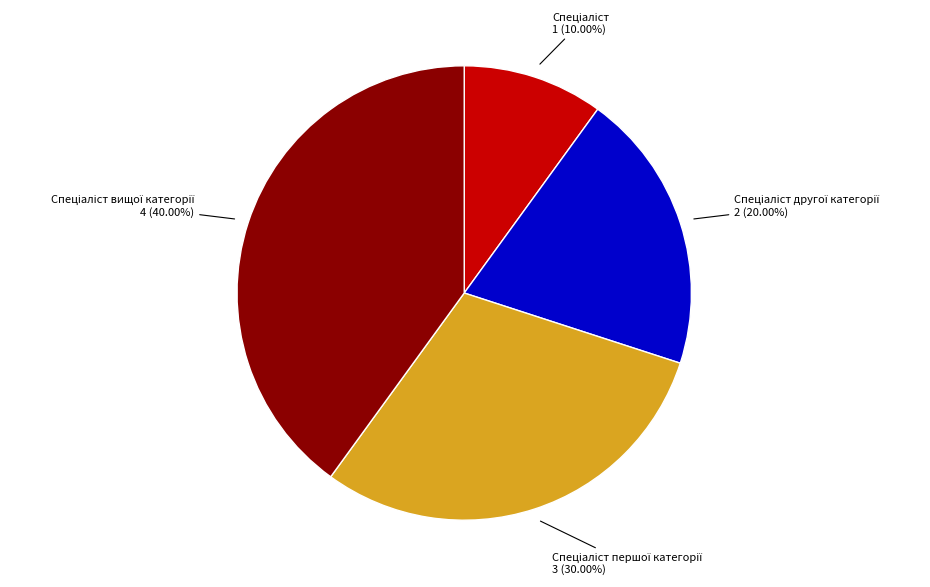

How many segments does this pie chart have?

4